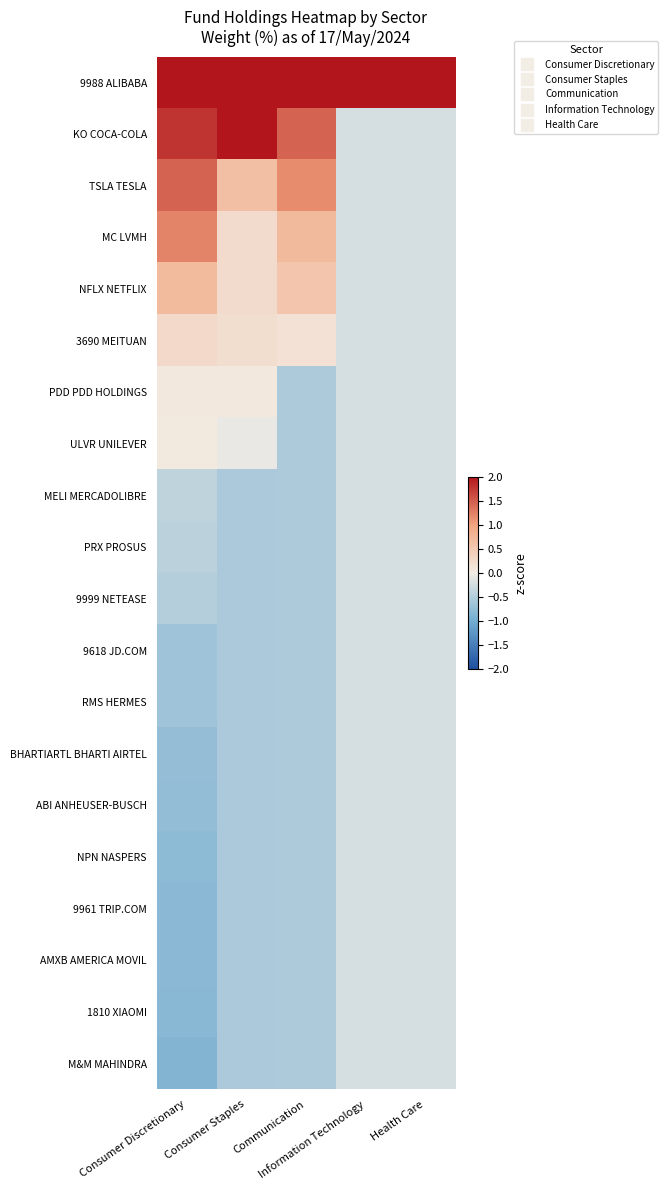

Reading right to left, transcribe all the data shown in this chart.

9988 ALIBABA: Health Care=4.4	Information Technology=4.4	Communication=3.4	Consumer Staples=3.4	Consumer Discretionary=2.6
KO COCA-COLA: Health Care=-0.2	Information Technology=-0.2	Communication=1.5	Consumer Staples=2.0	Consumer Discretionary=1.8
TSLA TESLA: Health Care=-0.2	Information Technology=-0.2	Communication=1.2	Consumer Staples=0.6	Consumer Discretionary=1.5
MC LVMH: Health Care=-0.2	Information Technology=-0.2	Communication=0.7	Consumer Staples=0.2	Consumer Discretionary=1.2
NFLX NETFLIX: Health Care=-0.2	Information Technology=-0.2	Communication=0.6	Consumer Staples=0.2	Consumer Discretionary=0.7
3690 MEITUAN: Health Care=-0.2	Information Technology=-0.2	Communication=0.2	Consumer Staples=0.2	Consumer Discretionary=0.3
PDD PDD HOLDINGS: Health Care=-0.2	Information Technology=-0.2	Communication=-0.5	Consumer Staples=0.1	Consumer Discretionary=0.1
ULVR UNILEVER: Health Care=-0.2	Information Technology=-0.2	Communication=-0.5	Consumer Staples=-0.1	Consumer Discretionary=0.1
MELI MERCADOLIBRE: Health Care=-0.2	Information Technology=-0.2	Communication=-0.5	Consumer Staples=-0.6	Consumer Discretionary=-0.4
PRX PROSUS: Health Care=-0.2	Information Technology=-0.2	Communication=-0.5	Consumer Staples=-0.6	Consumer Discretionary=-0.4
9999 NETEASE: Health Care=-0.2	Information Technology=-0.2	Communication=-0.5	Consumer Staples=-0.6	Consumer Discretionary=-0.5
9618 JD.COM: Health Care=-0.2	Information Technology=-0.2	Communication=-0.5	Consumer Staples=-0.6	Consumer Discretionary=-0.6
RMS HERMES: Health Care=-0.2	Information Technology=-0.2	Communication=-0.5	Consumer Staples=-0.6	Consumer Discretionary=-0.7
BHARTIARTL BHARTI AIRTEL: Health Care=-0.2	Information Technology=-0.2	Communication=-0.5	Consumer Staples=-0.6	Consumer Discretionary=-0.7
ABI ANHEUSER-BUSCH: Health Care=-0.2	Information Technology=-0.2	Communication=-0.5	Consumer Staples=-0.6	Consumer Discretionary=-0.7
NPN NASPERS: Health Care=-0.2	Information Technology=-0.2	Communication=-0.5	Consumer Staples=-0.6	Consumer Discretionary=-0.8
9961 TRIP.COM: Health Care=-0.2	Information Technology=-0.2	Communication=-0.5	Consumer Staples=-0.6	Consumer Discretionary=-0.8
AMXB AMERICA MOVIL: Health Care=-0.2	Information Technology=-0.2	Communication=-0.5	Consumer Staples=-0.6	Consumer Discretionary=-0.8
1810 XIAOMI: Health Care=-0.2	Information Technology=-0.2	Communication=-0.5	Consumer Staples=-0.6	Consumer Discretionary=-0.8
M&M MAHINDRA: Health Care=-0.2	Information Technology=-0.2	Communication=-0.5	Consumer Staples=-0.6	Consumer Discretionary=-0.9